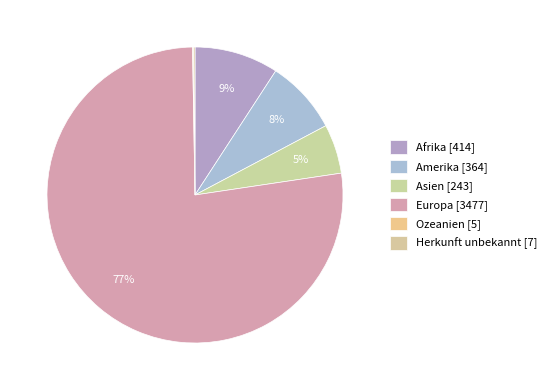

What is the ratio of the value at Asien to the value at Amerika?

0.7